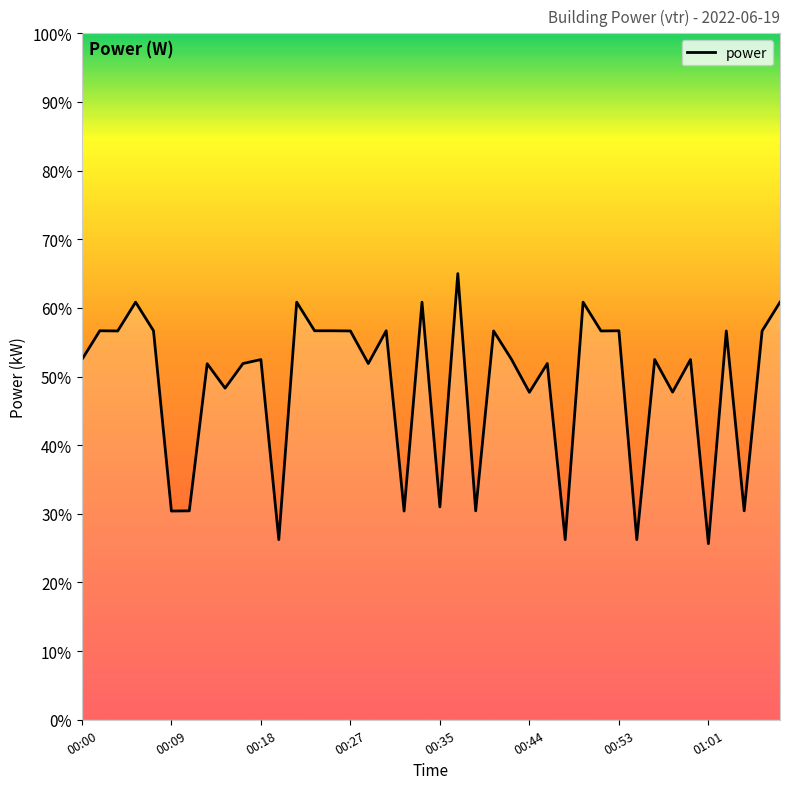

What is the average value?

48.8